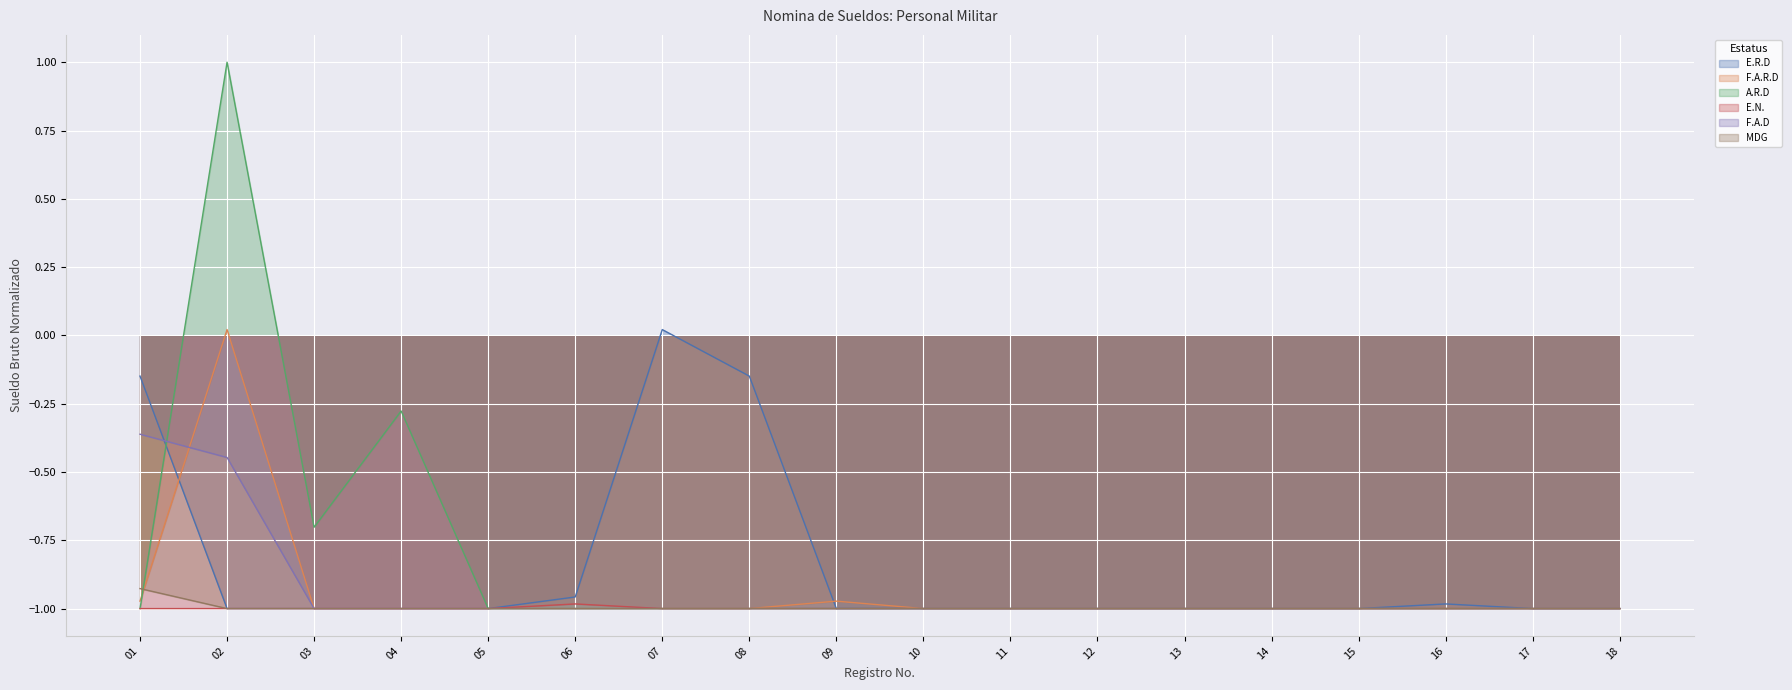

What is the sum of the E.R.D values at 11 and 07?

-1.0